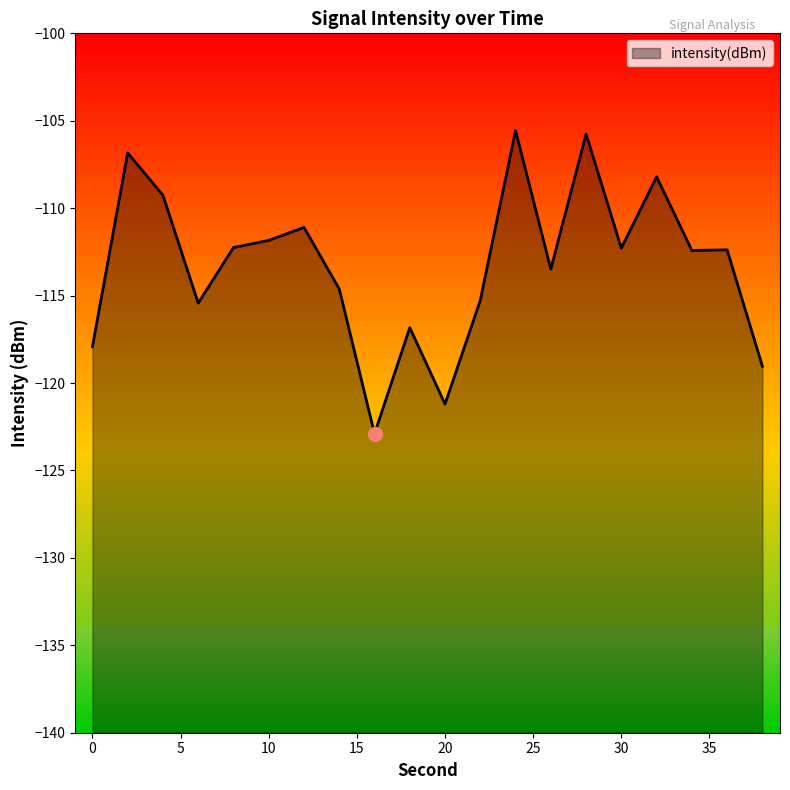

What is the change in value from 20 to 22?

+5.9